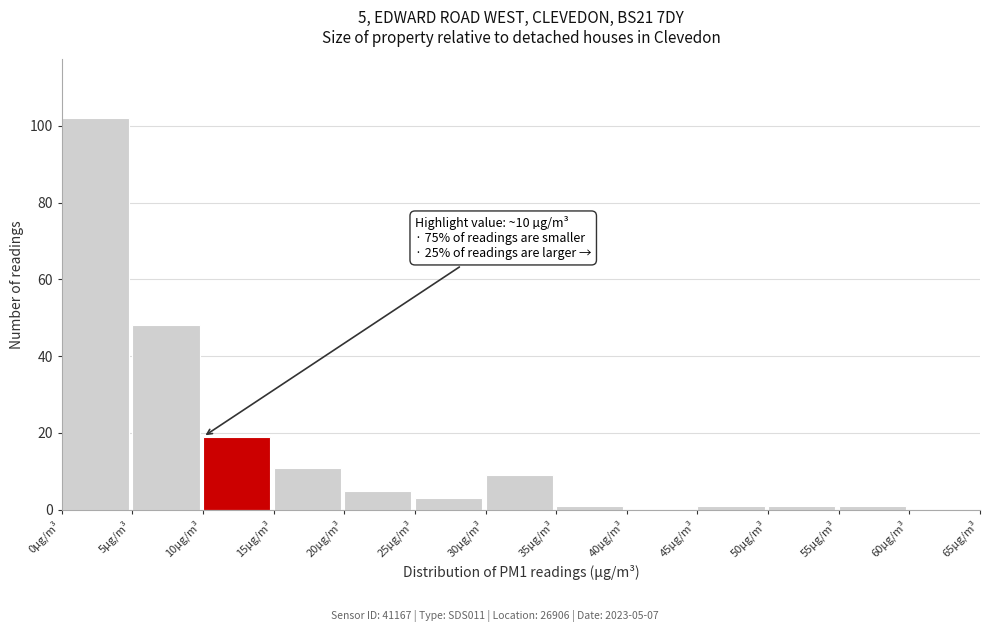

Over which range of the x-axis is the bar tallest?

0 to 5